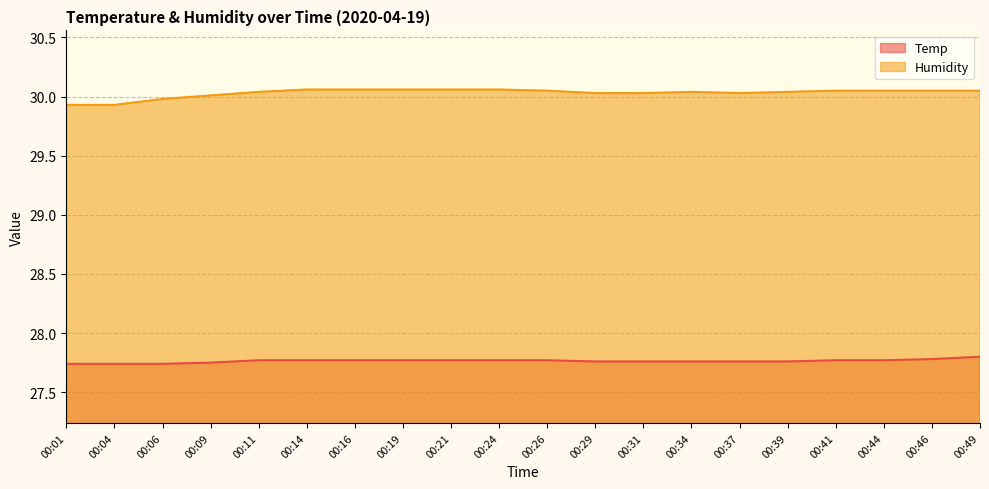

Rank the series at 00:46 from lowest to highest value.

Temp, Humidity